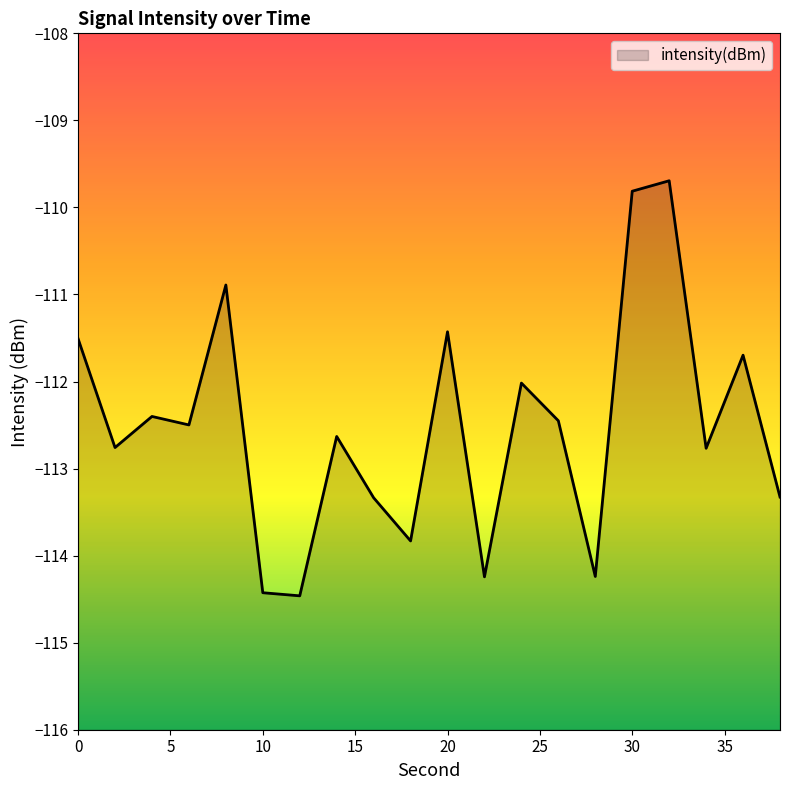

What is the value of the 12th point from the left?

-114.2